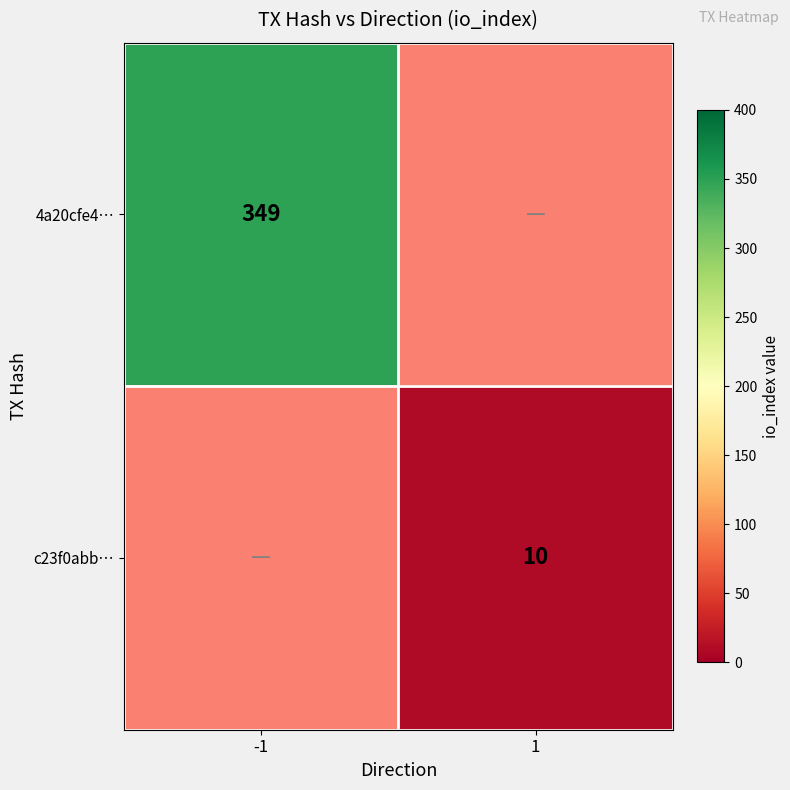

Is it true that c23f0abb… equals 10 at 1?

True